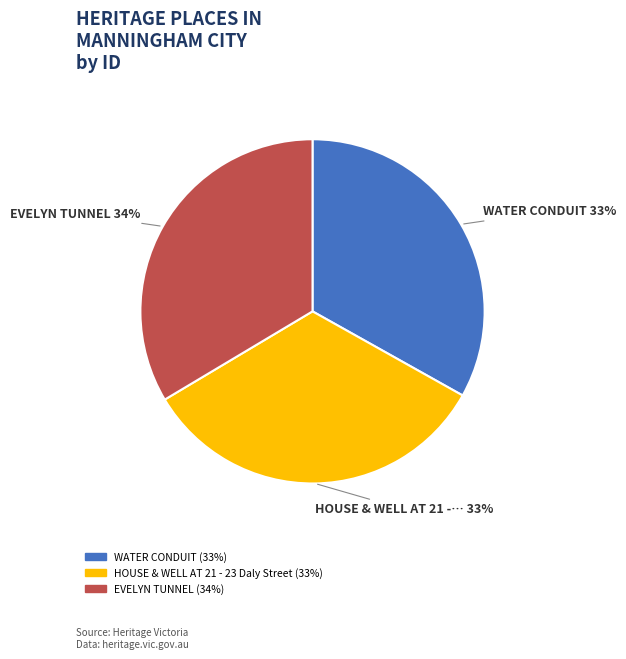

Is it true that WATER CONDUIT is 22% of the pie?

False